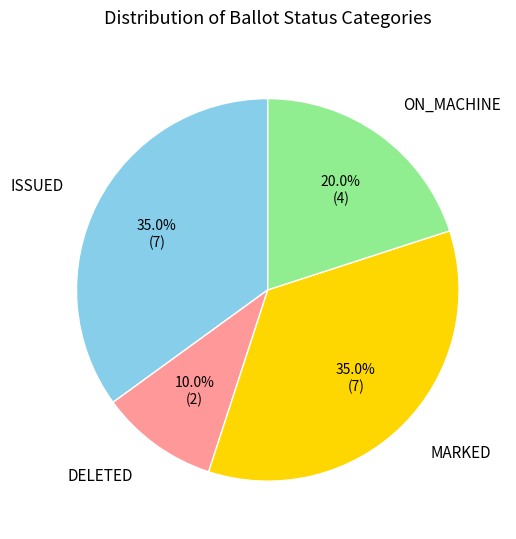

Is there any slice that represents more than half of the pie?

No